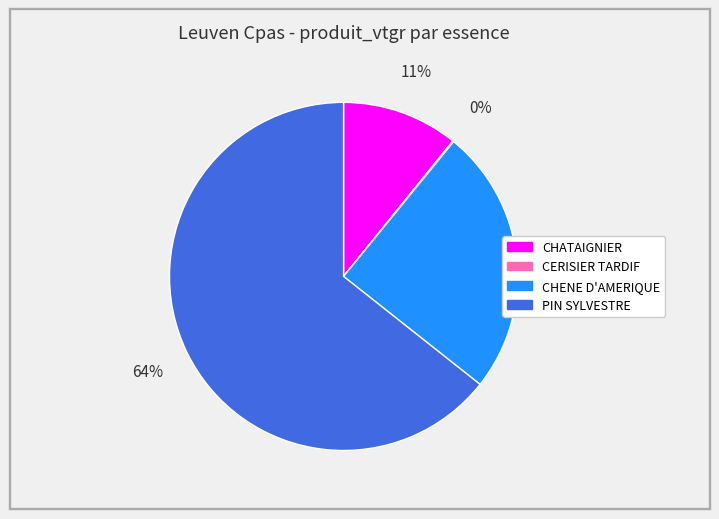

Which slice is the largest?

PIN SYLVESTRE